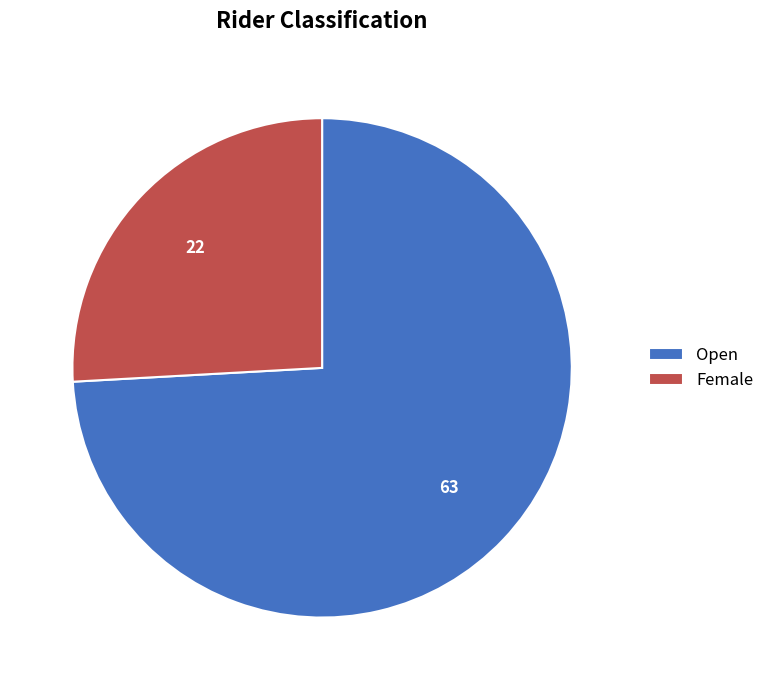

What is the ratio of the value at Female to the value at Open?

0.3